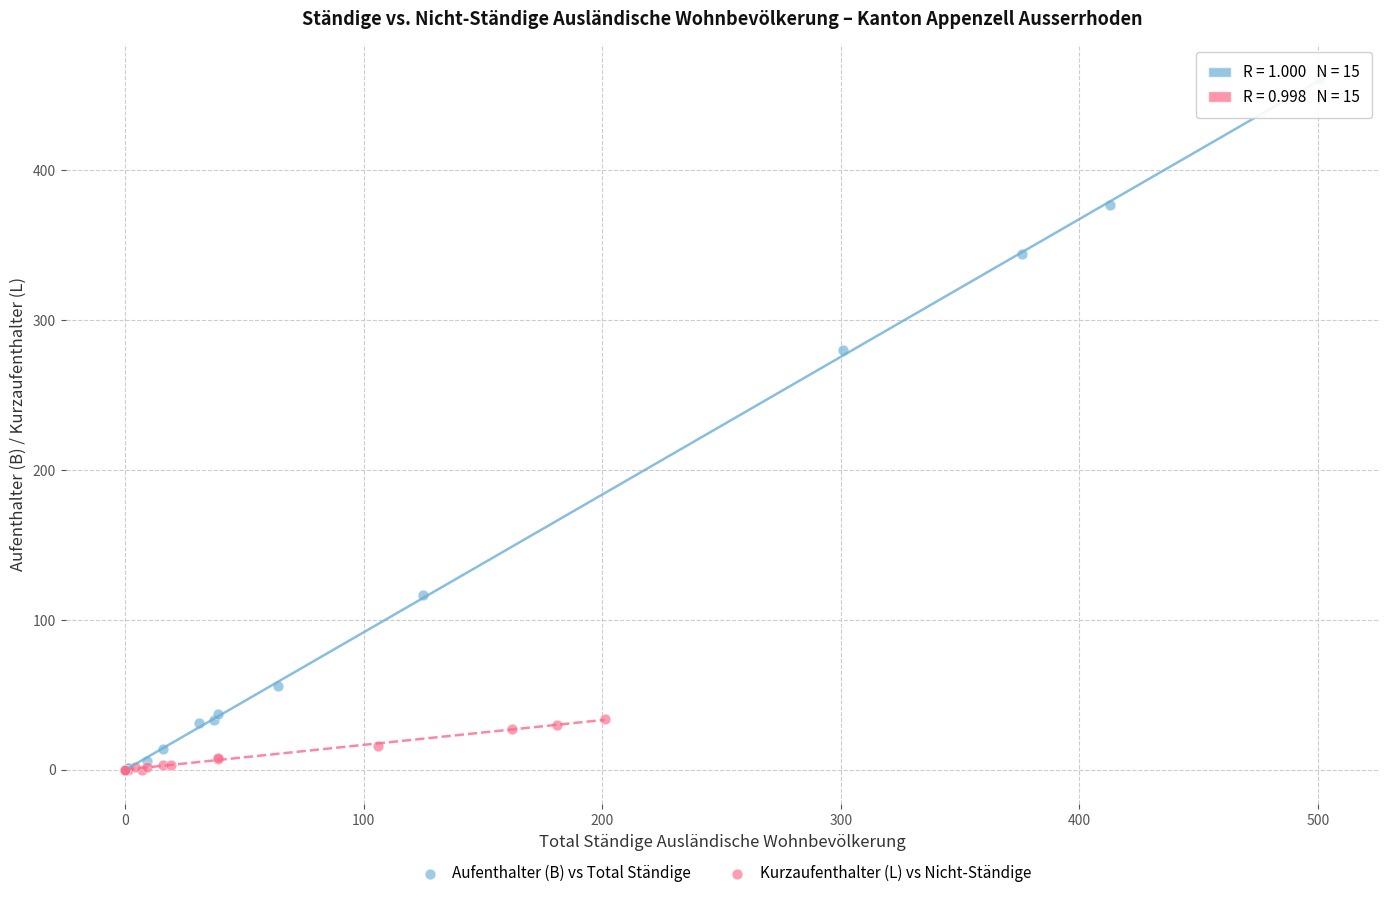

Which series has the widest spread of Y values?

Aufenthalter (B) vs Total Ständige